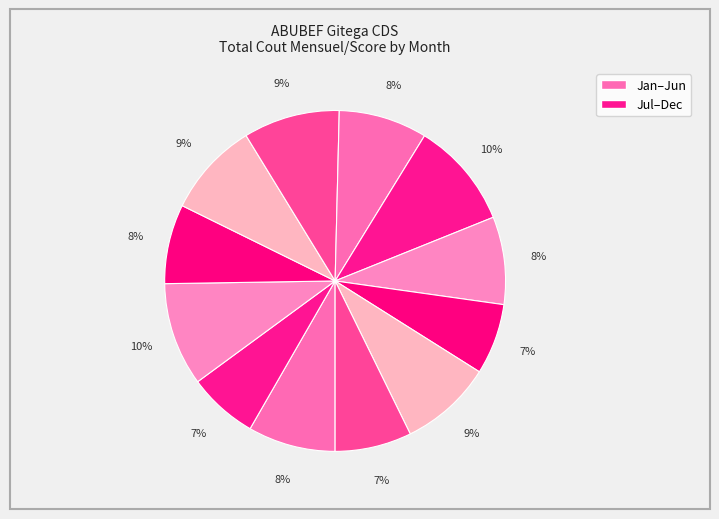

How many slices are in this pie chart?

12